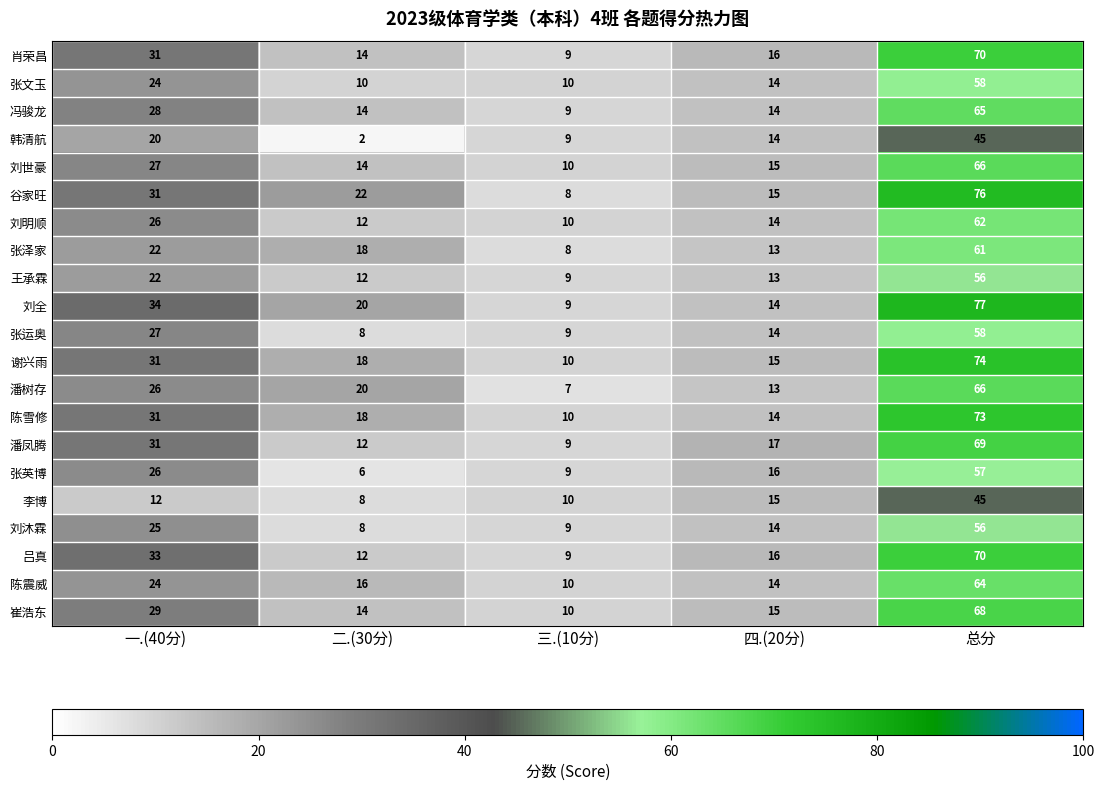

What is the sum of all 韩清航 values?

90